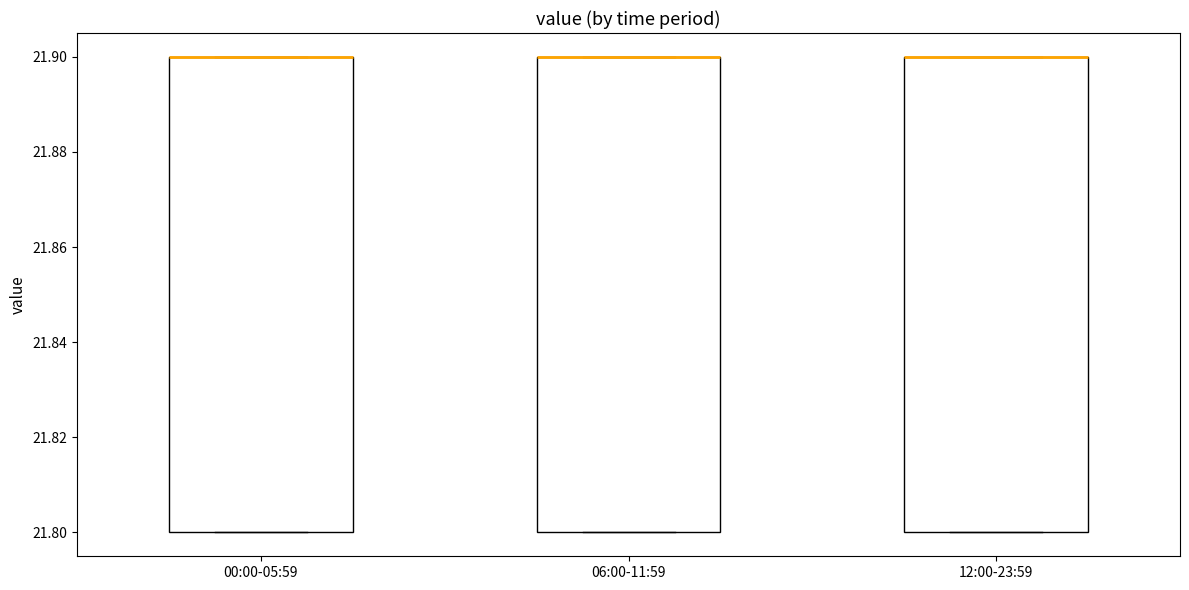

Reading left to right, transcribe this box plot: for each box, give where its median line is, the range the box spans, and where its two whiskers end, as read against the y-axis. The values are not printed on the chart, so give them approximately, as read against the axis.

00:00-05:59: median 21.9 (drawn on the box's upper edge), box 21.8 to 21.9, whiskers 21.8 to 21.9
06:00-11:59: median 21.9 (drawn on the box's upper edge), box 21.8 to 21.9, whiskers 21.8 to 21.9
12:00-23:59: median 21.9 (drawn on the box's upper edge), box 21.8 to 21.9, whiskers 21.8 to 21.9